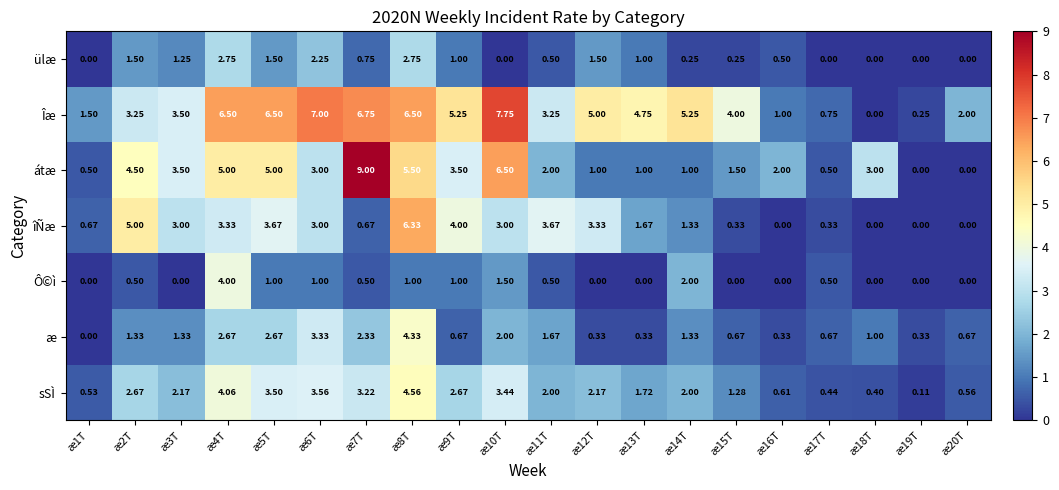

Which series has the largest total across all categories?

Îæ